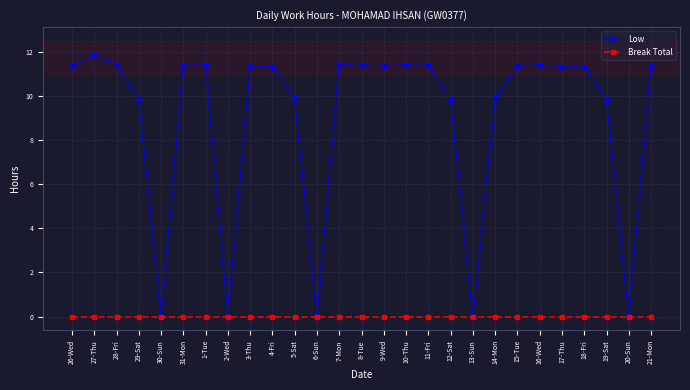

What is the difference between the highest and lowest values at 11-Fri?

11.4